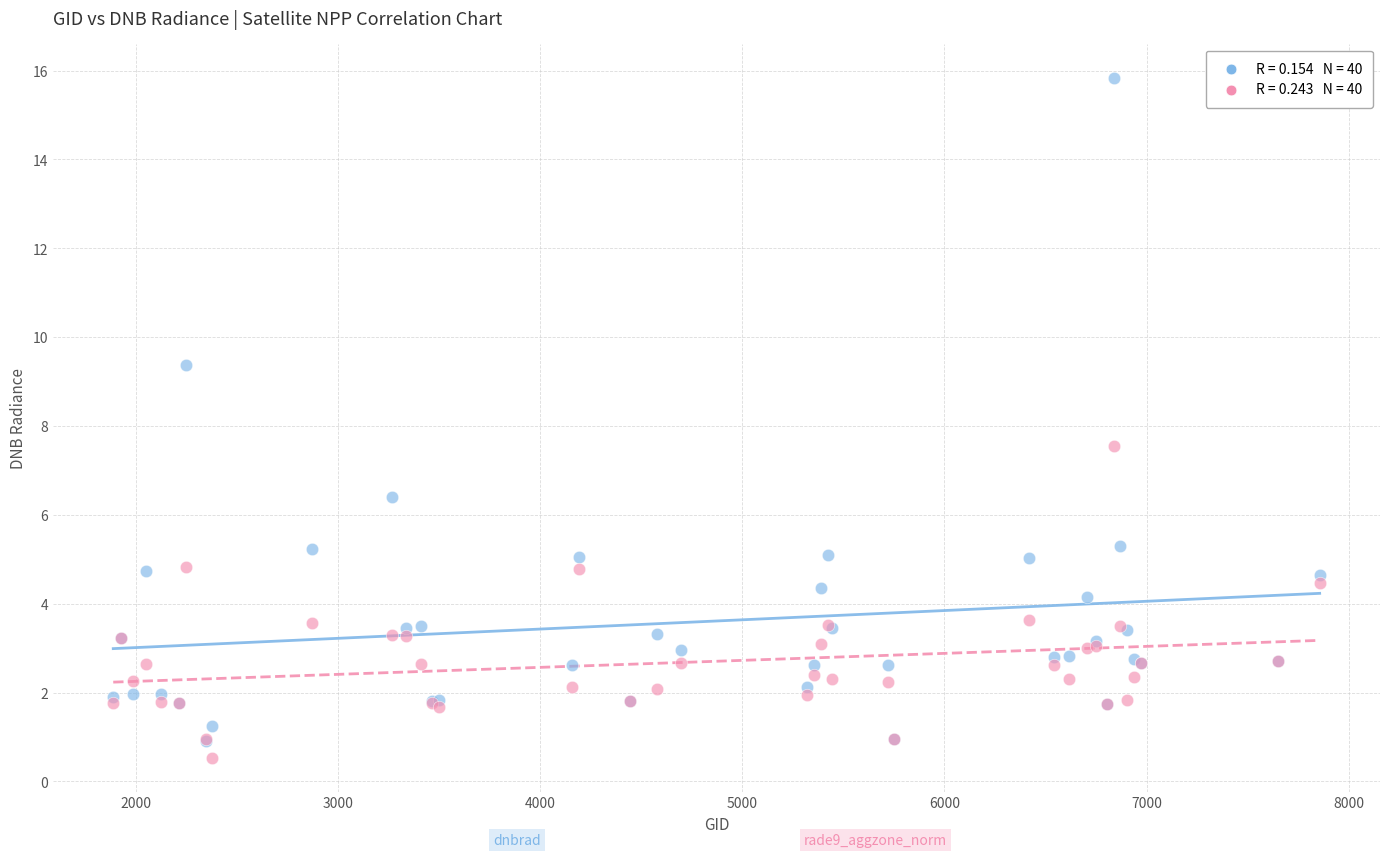

Across all series, what Y value is closest to 8?

7.6